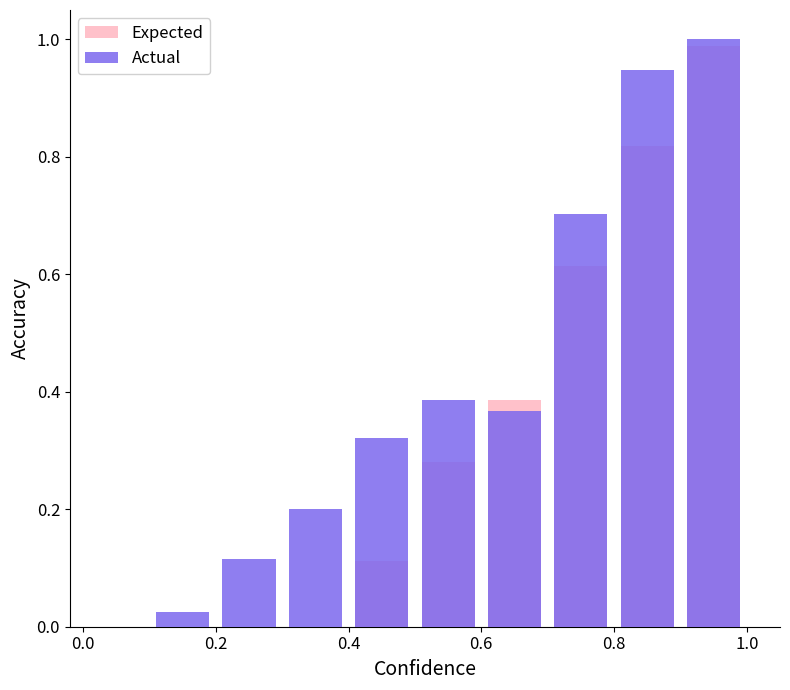

Is the value of Actual at 6 greater than the value of Expected at 0.0?

Yes